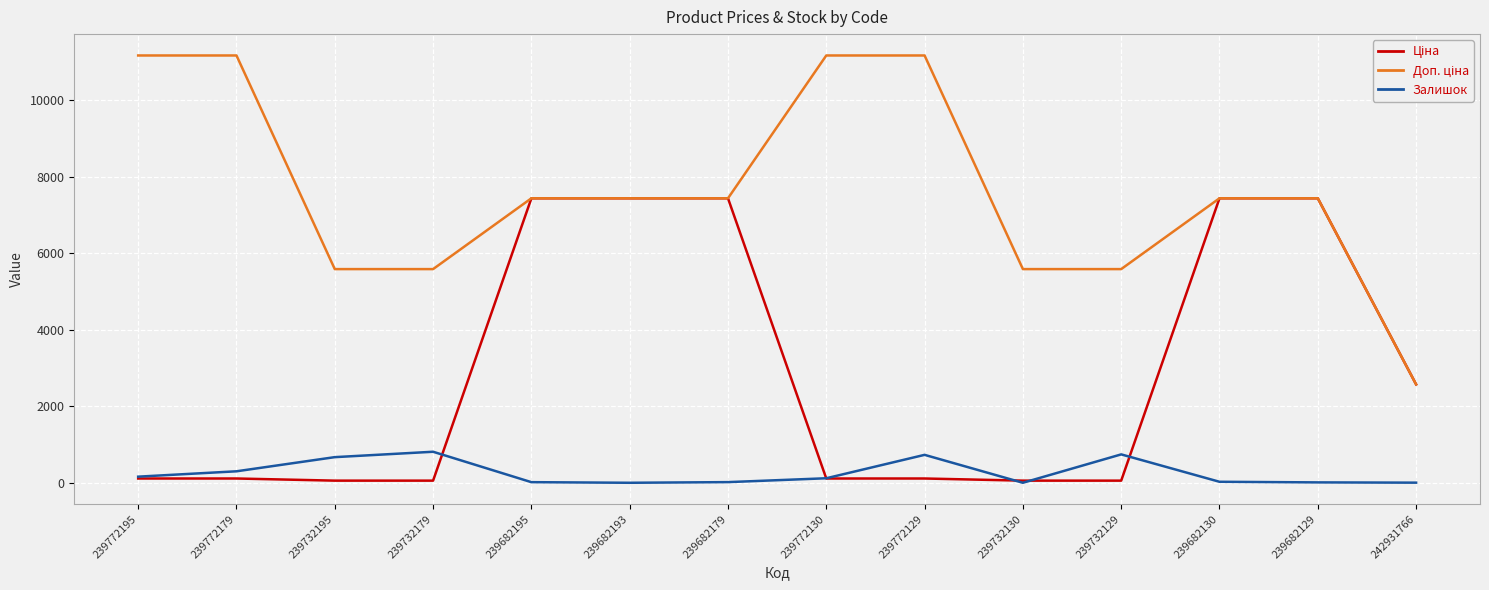

True or false: Залишок has a value of 730.0 at 239772129.

True